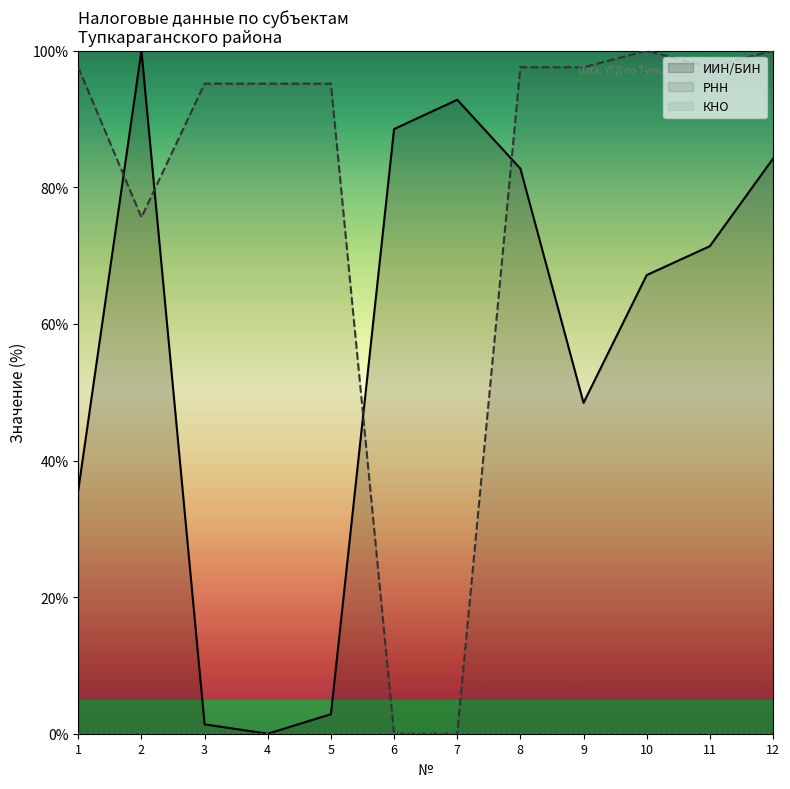

What is the sum of all ИИН/БИН values?

675.1